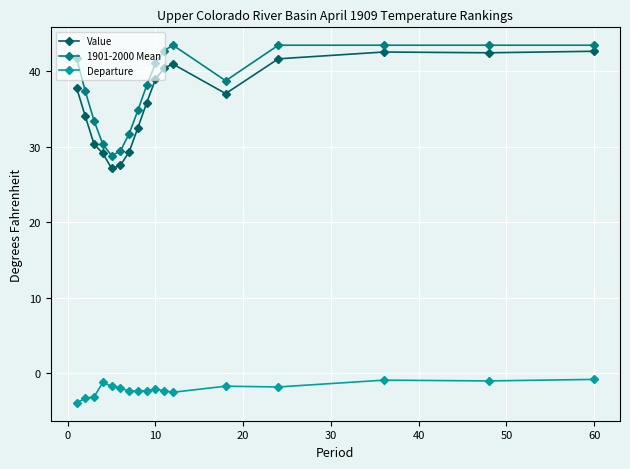

What is the greatest value displayed?

43.4